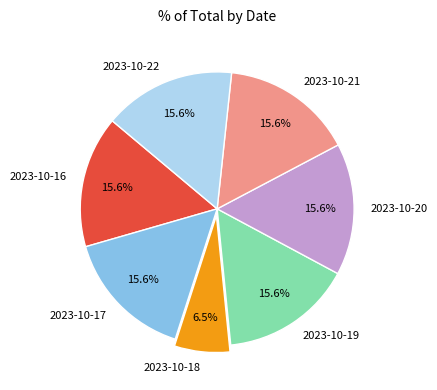

What is the total percentage of 2023-10-20 and 2023-10-18?

22.1%